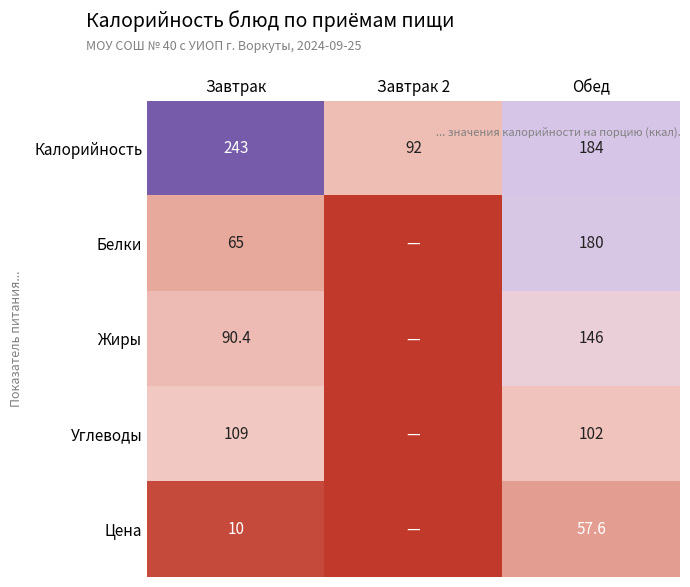

At Обед, list the series in order from largest to smallest.

Калорийность, Белки, Жиры, Углеводы, Цена